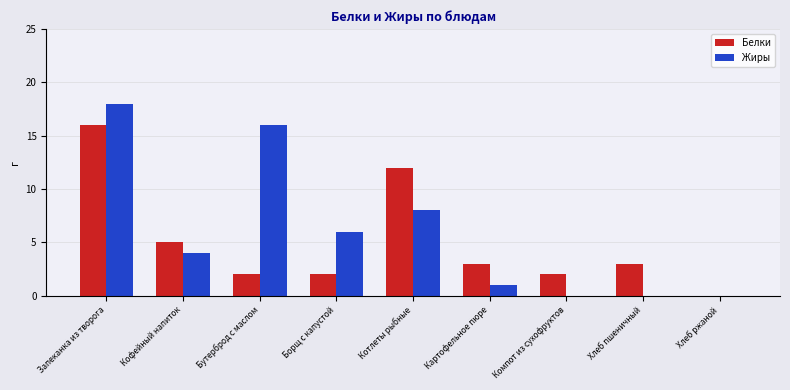

Are the bars horizontal?

No